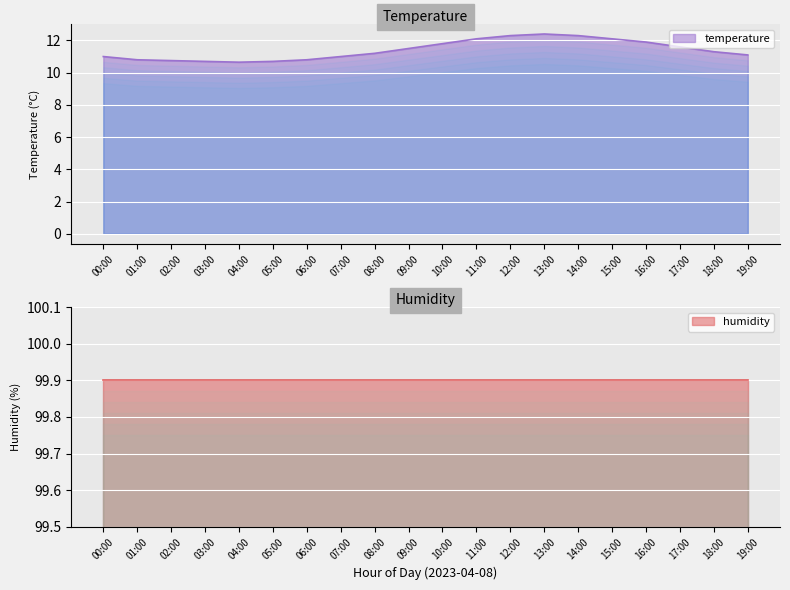

The chart shows a value of 12.4 at 13:00. True or false?

True